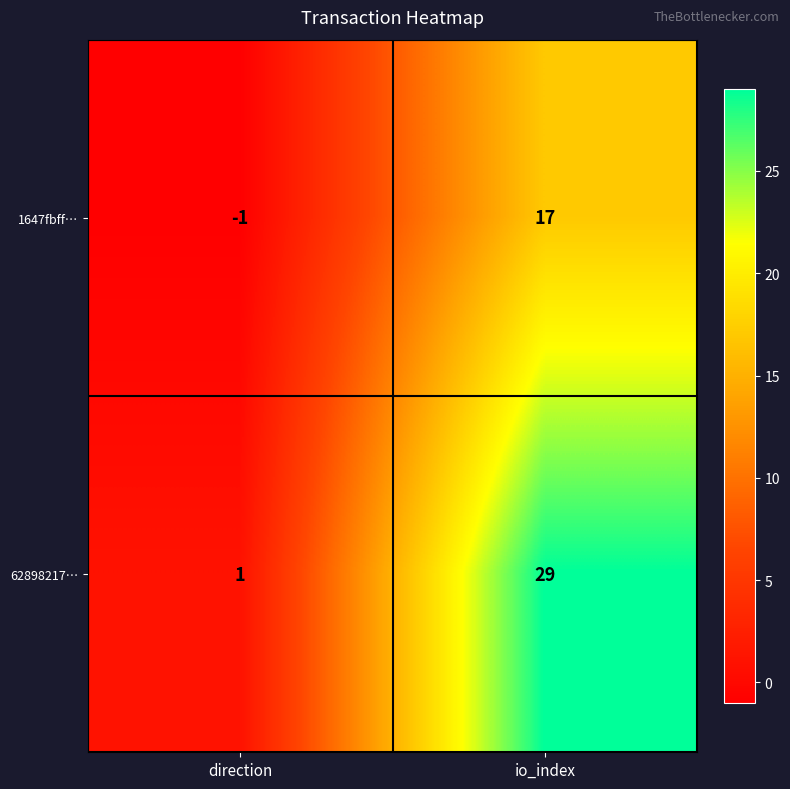

Reading left to right, what are all the values shown in this chart?

1647fbff…: direction=-1	io_index=17
62898217…: direction=1	io_index=29